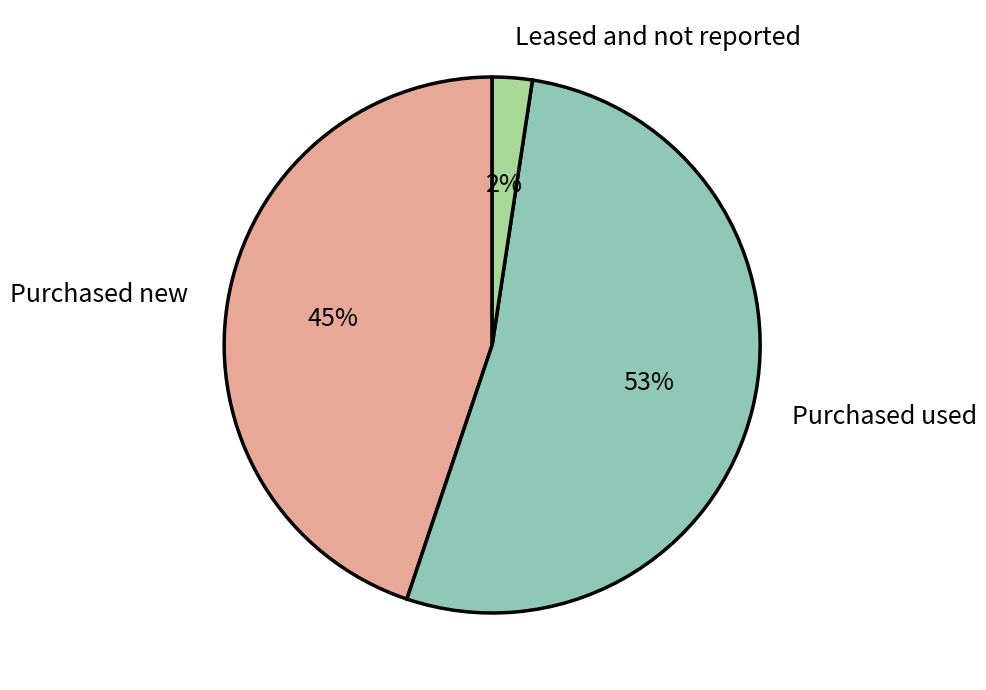

Do Leased and not reported and Purchased new together represent more than half of the pie?

No